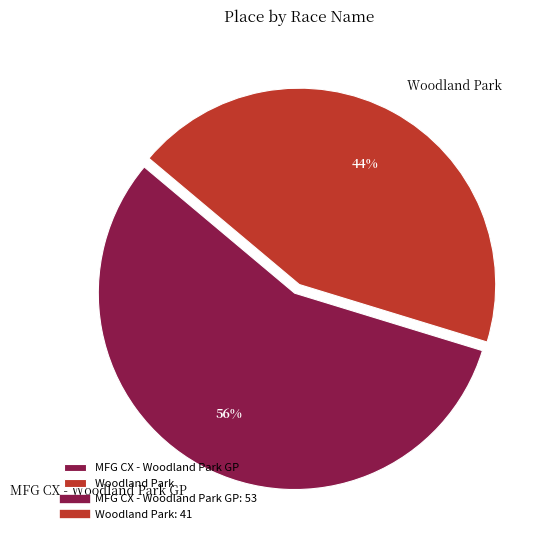

Does MFG CX - Woodland Park GP account for over 50% of the chart?

Yes